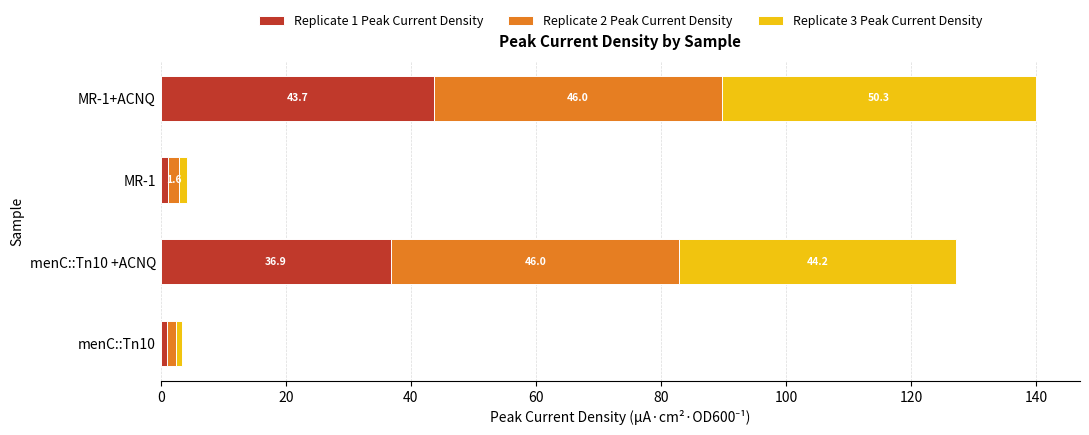

What is the average value of the Replicate 1 Peak Current Density series?

20.7